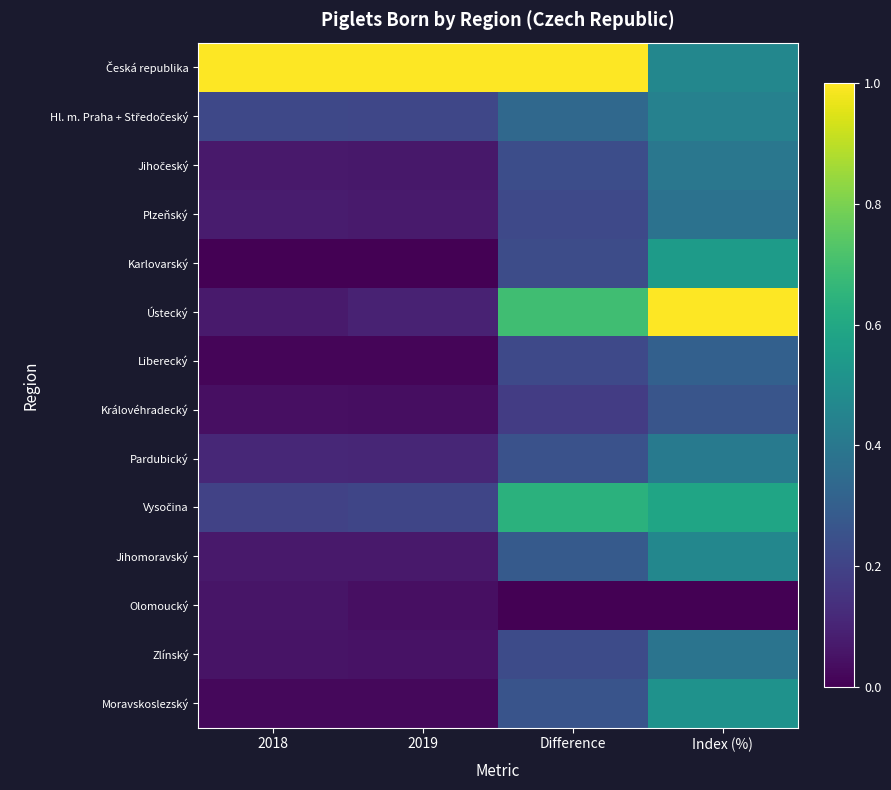

How many distinct data groups are displayed?

14